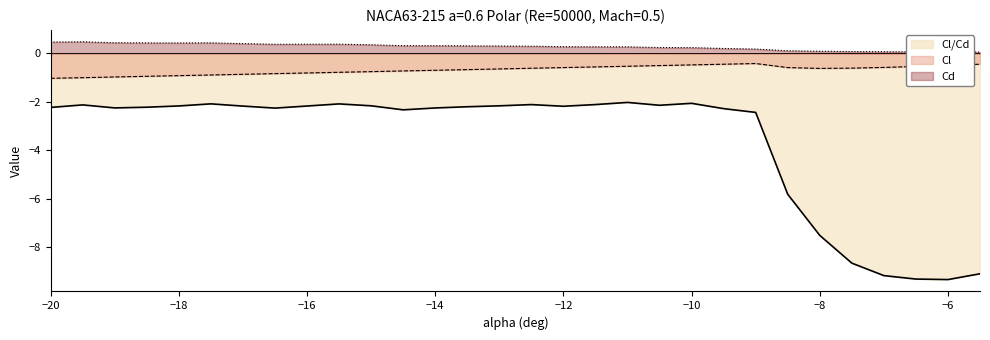

Is it true that Cd equals 0.1 at -9.5?

False